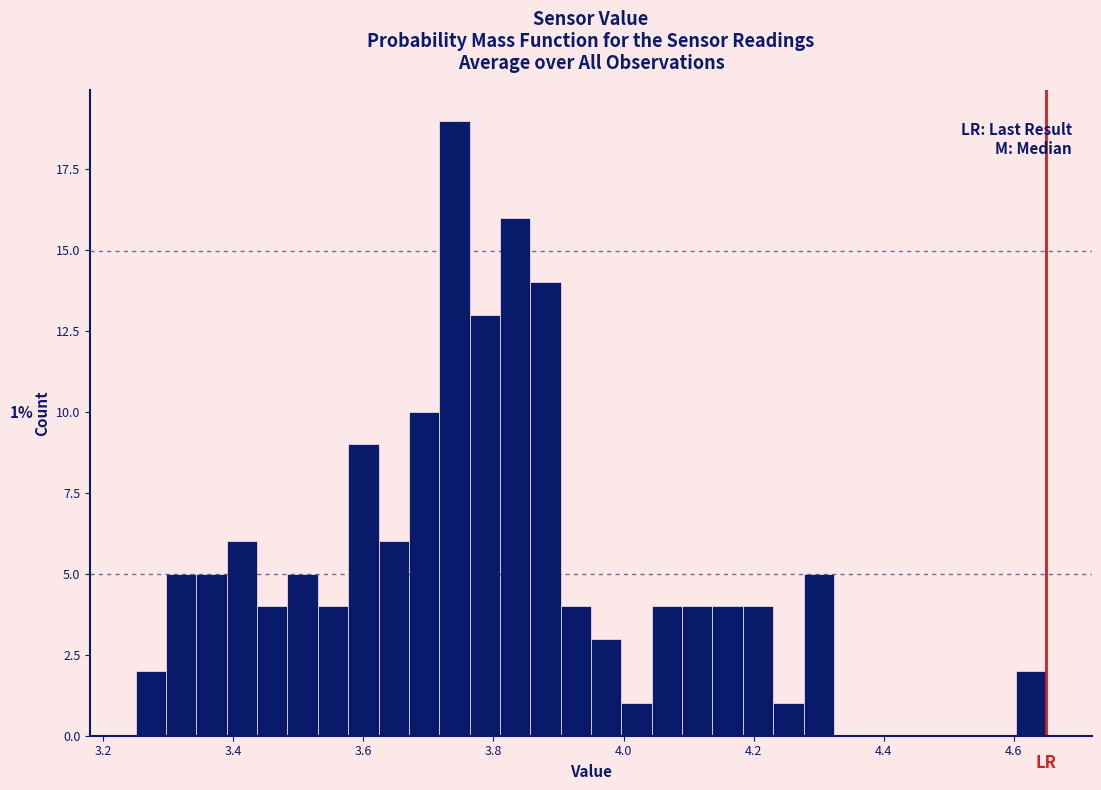

Around what value on the x-axis is the tallest bar? Give the approximate position of its centre, as read against the axis.

3.74